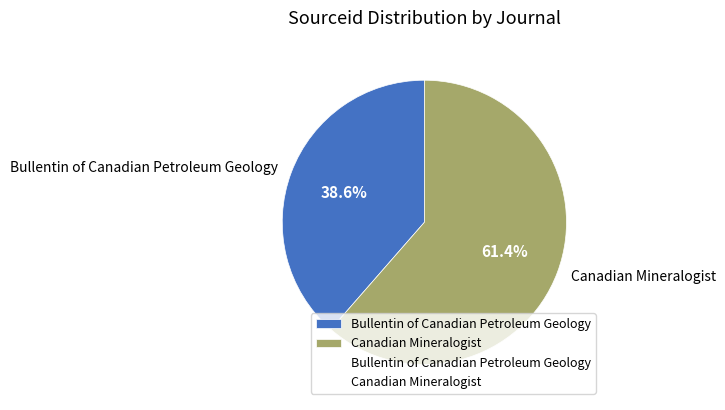

How many slices are in this pie chart?

2